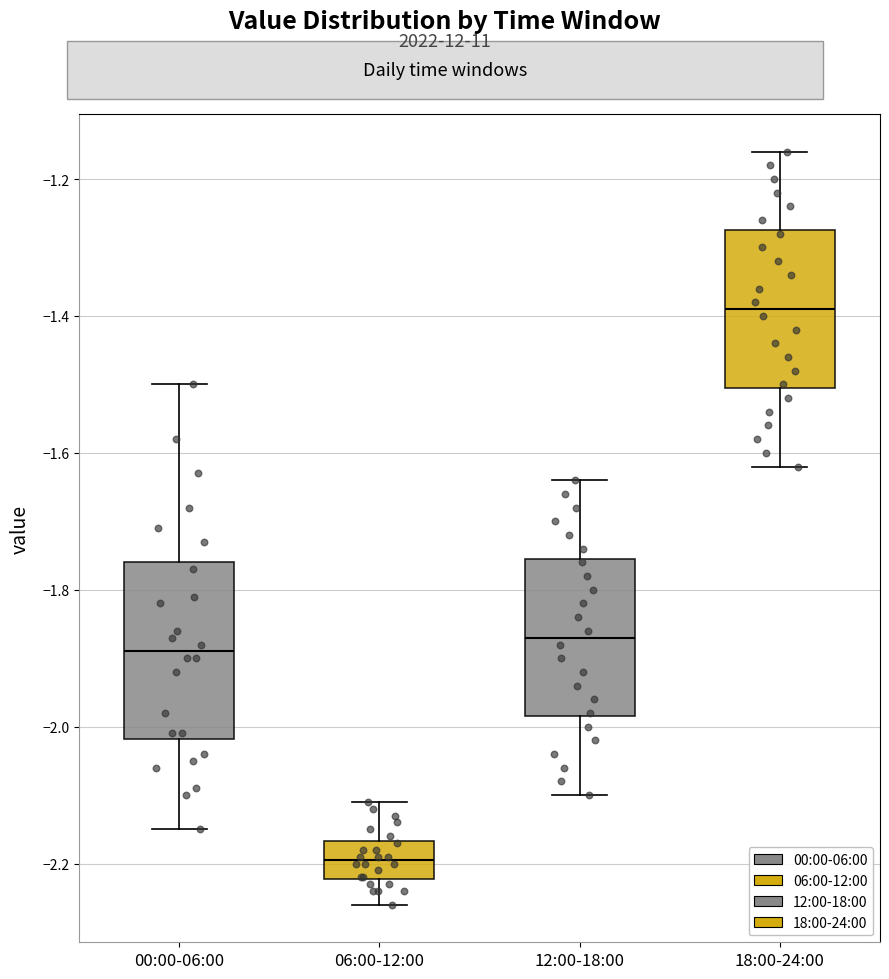

Which box has the highest median line?

18:00-24:00